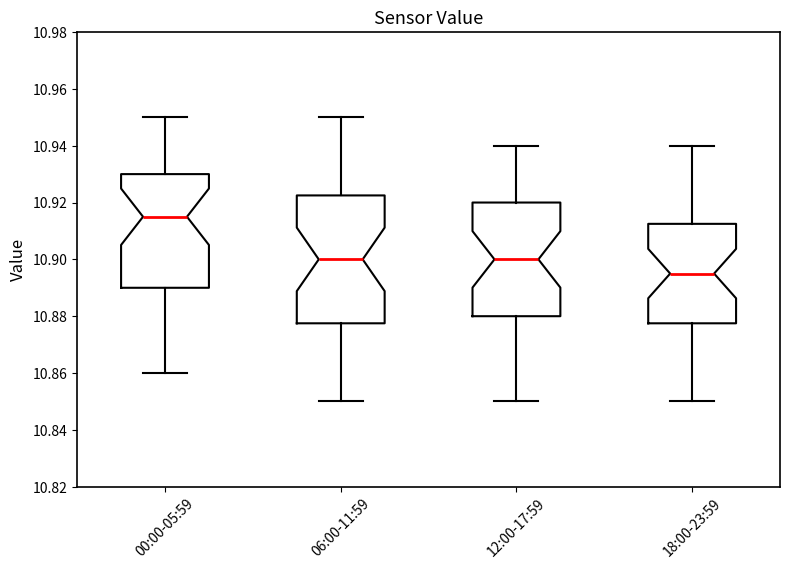

Which box's median line is the highest?

00:00-05:59